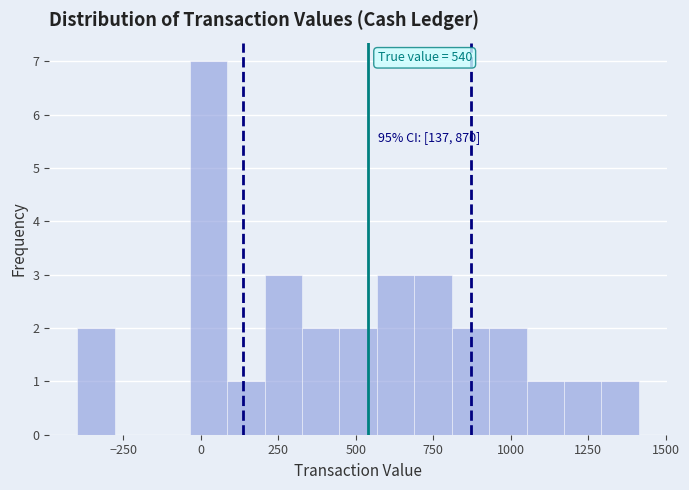

Around what value on the x-axis is the tallest bar? Give the approximate position of its centre, as read against the axis.

0